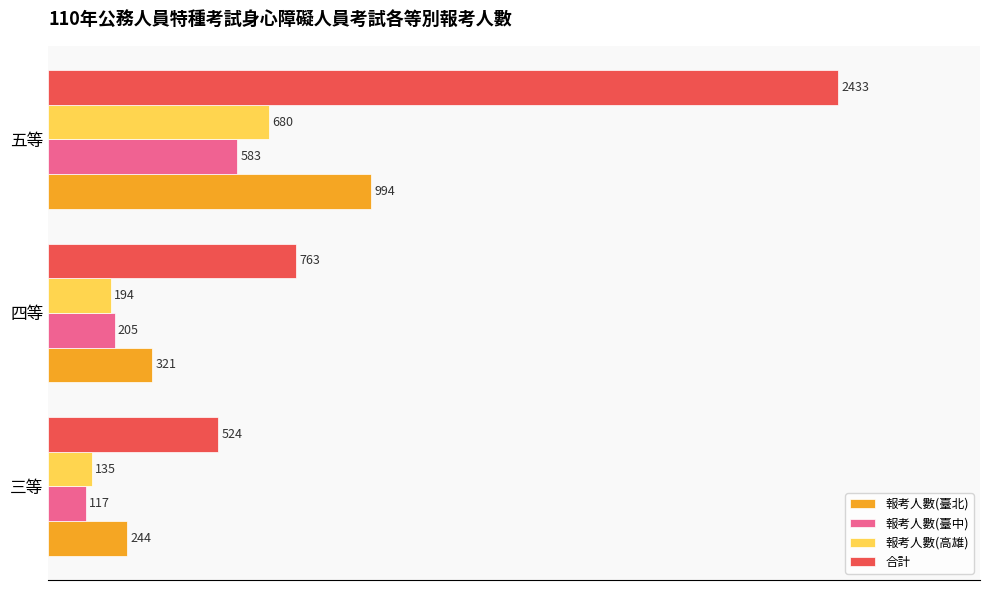

At how many categories does at least one series exceed 781?

1